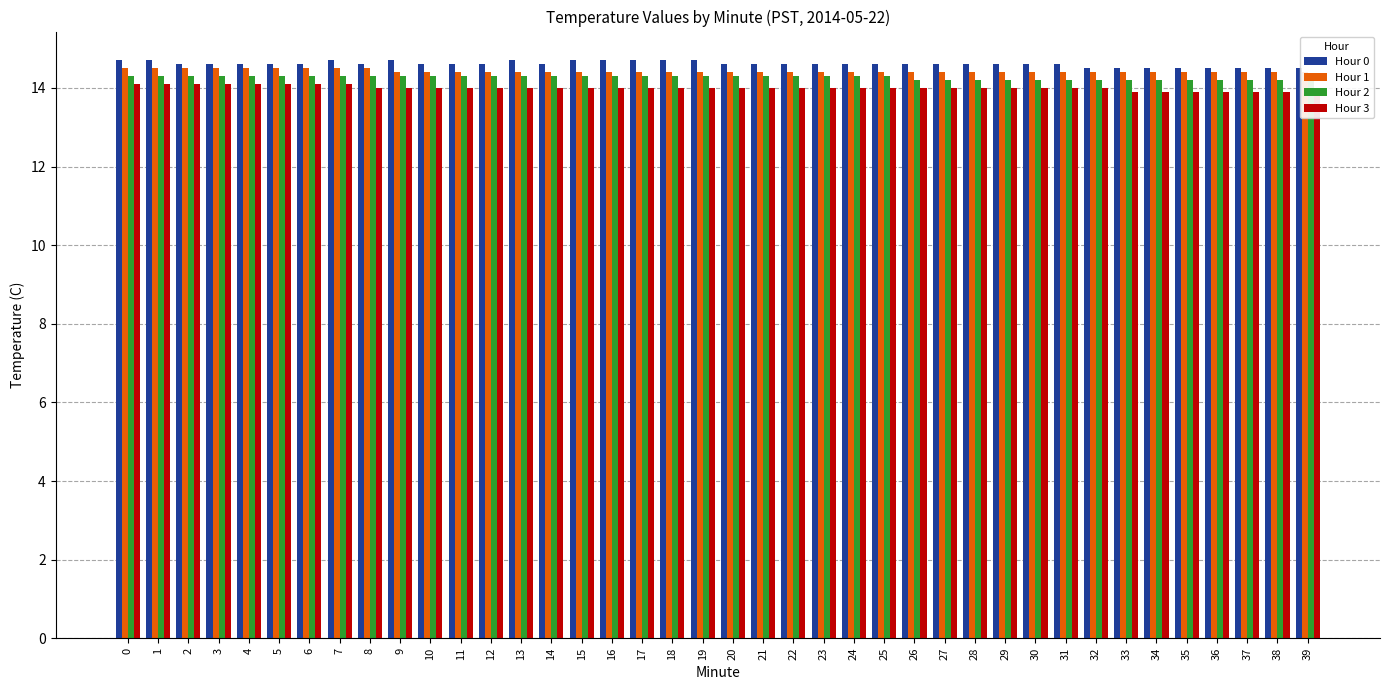

List the series in order of their overall mean, highest first.

Hour 0, Hour 1, Hour 2, Hour 3